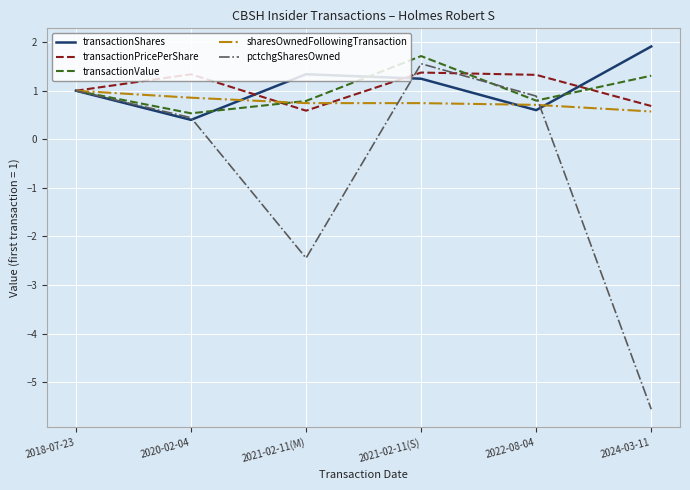

After their last crossing, which series has the higher values: transactionShares or transactionPricePerShare?

transactionShares